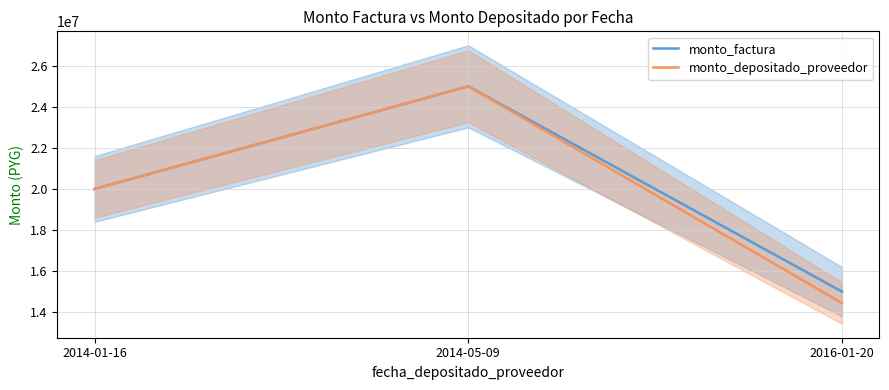

The value of monto_factura at 2014-01-16 is 13017708. True or false?

False